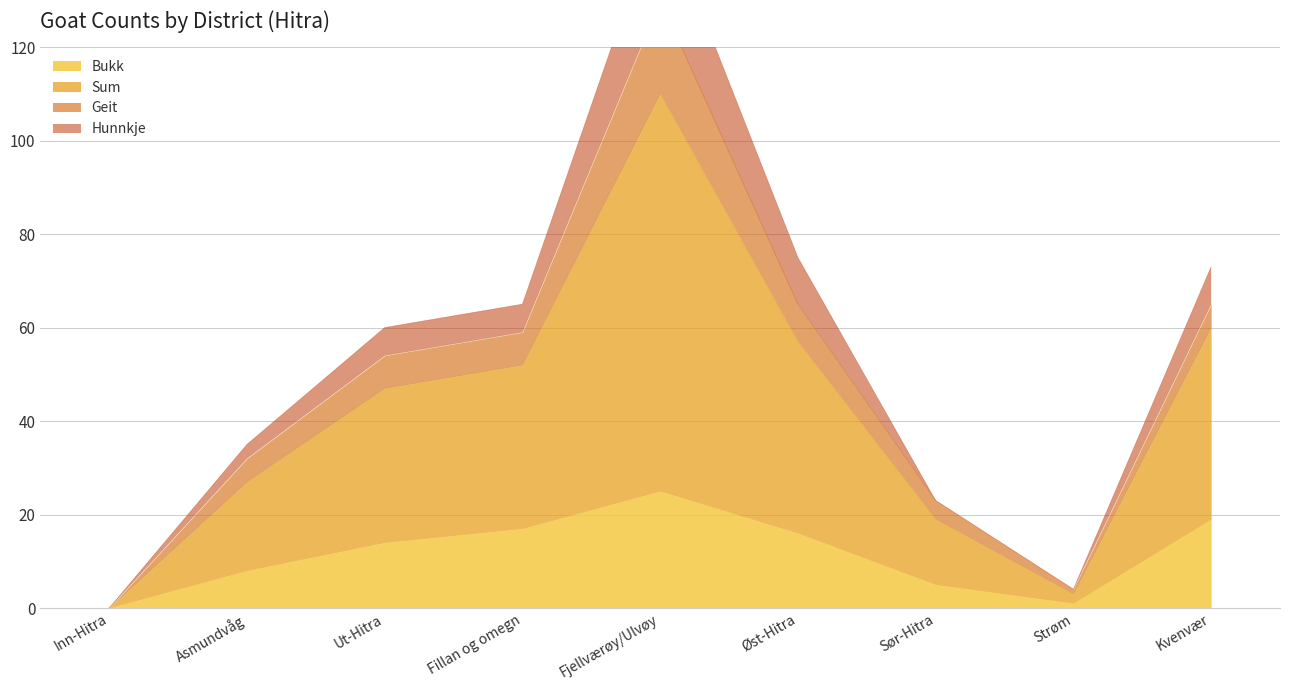

True or false: Bukk has a value of 17 at Fillan og omegn.

True